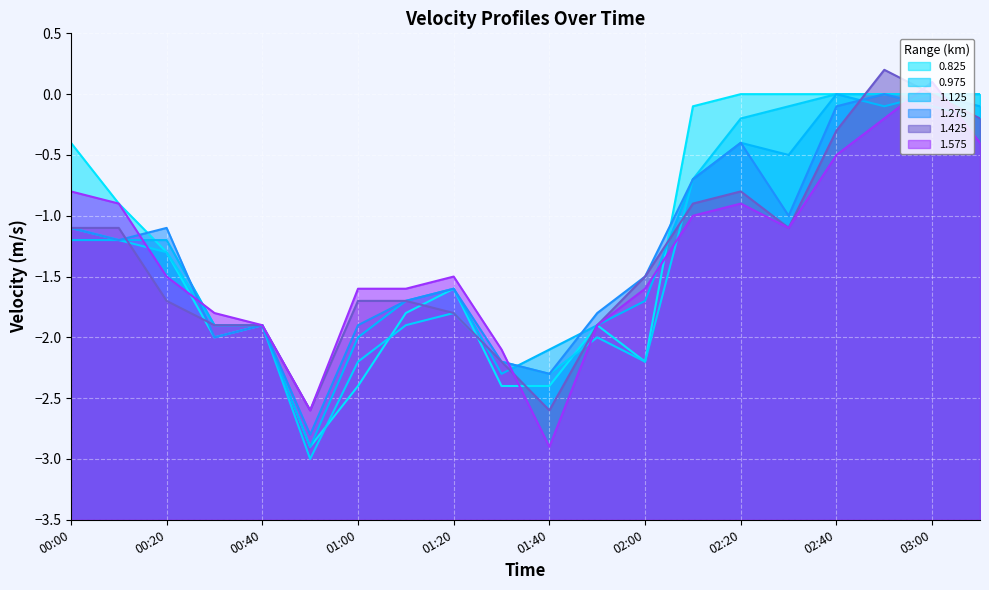

Which series has the widest spread of values?

0.975